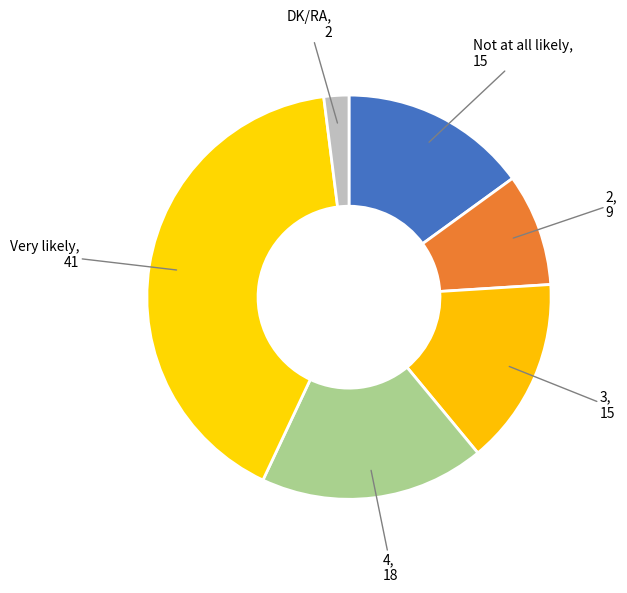

How many slices are in this pie chart?

6